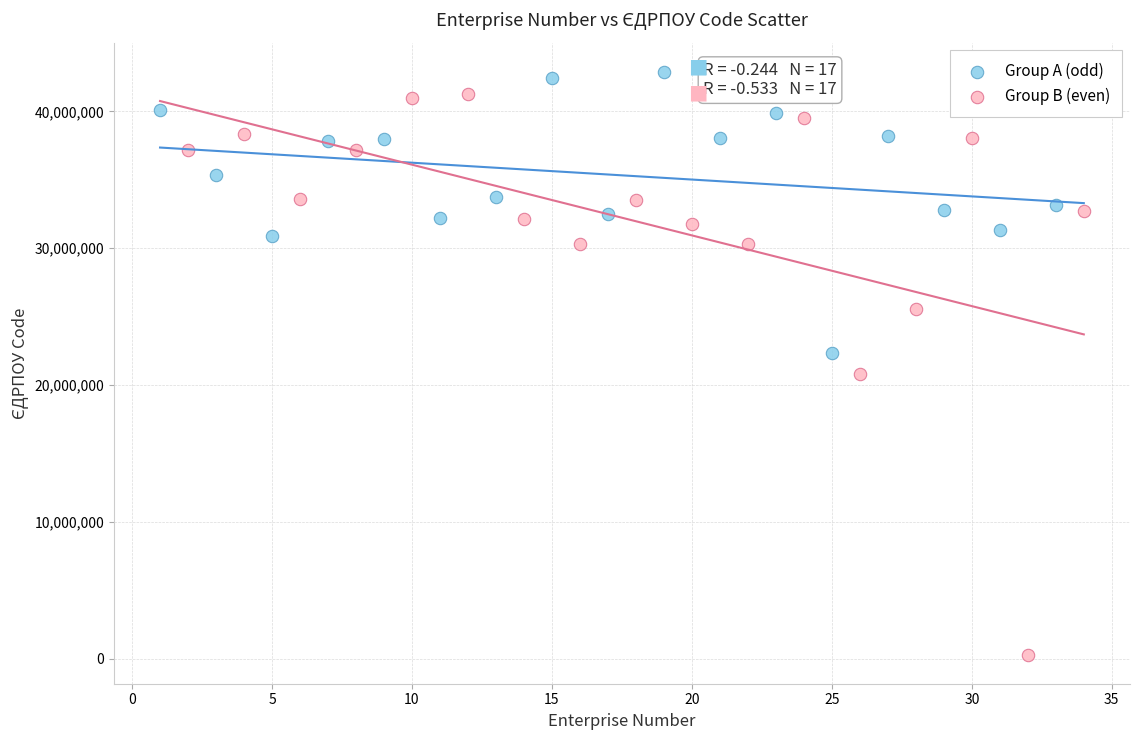

Which series has the widest spread of Y values?

Group B (even)